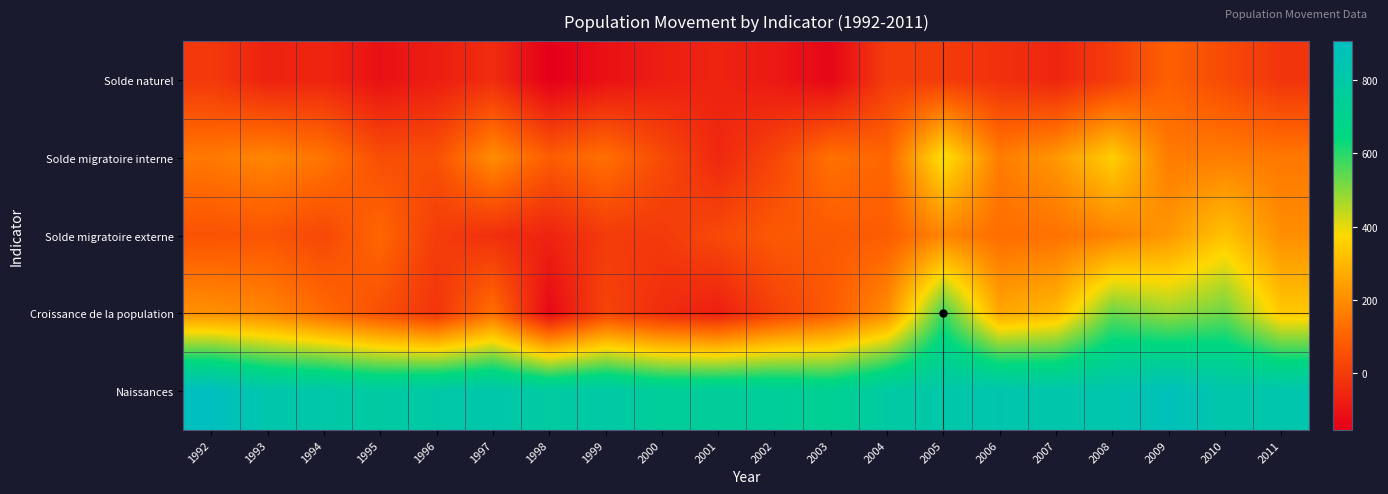

What is the spread (max minus min) of values at 2011?

848